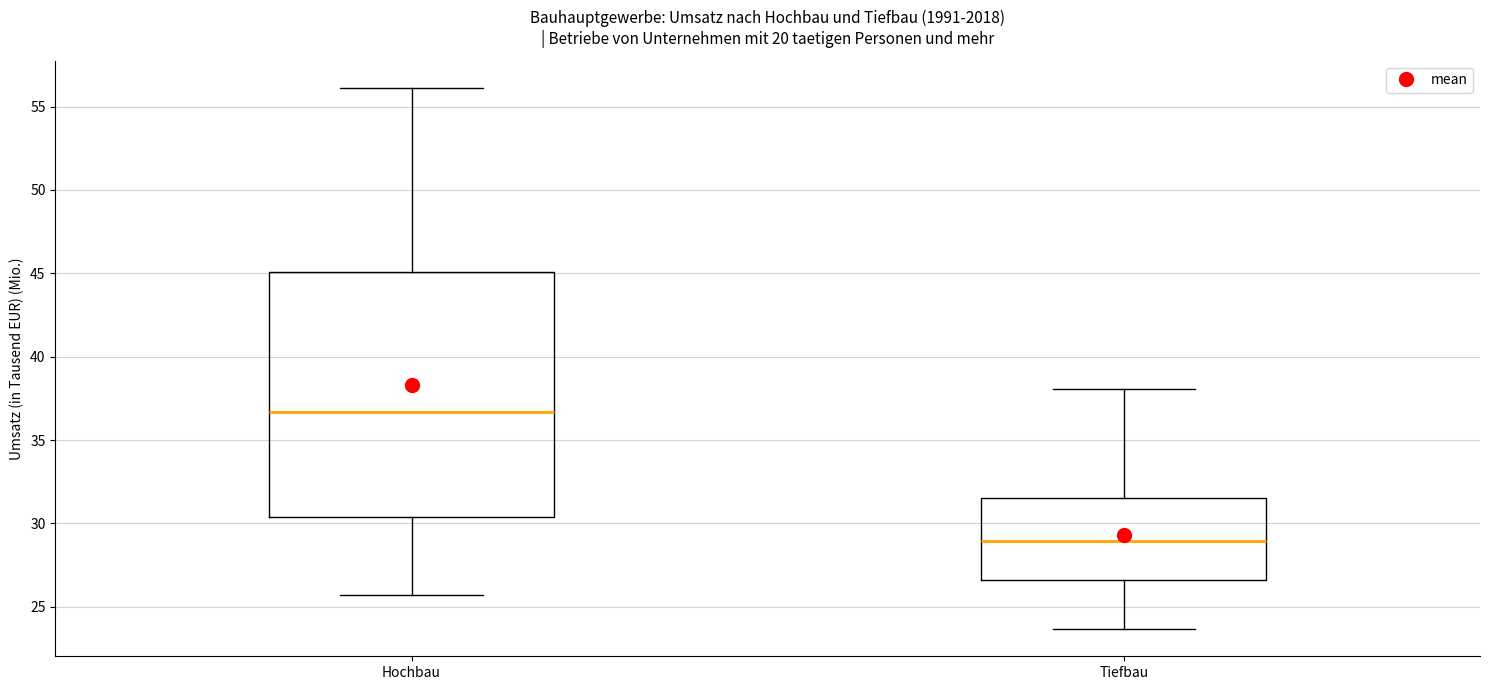

Reading left to right, transcribe this box plot: for each box, give where its median line is, the range the box spans, and where its two whiskers end, as read against the y-axis. The values are not printed on the chart, so give them approximately, as read against the axis.

Hochbau: median 36.5, box 30.5 to 45.0, whiskers 25.5 to 56.0
Tiefbau: median 29.0, box 26.5 to 31.5, whiskers 23.5 to 38.0